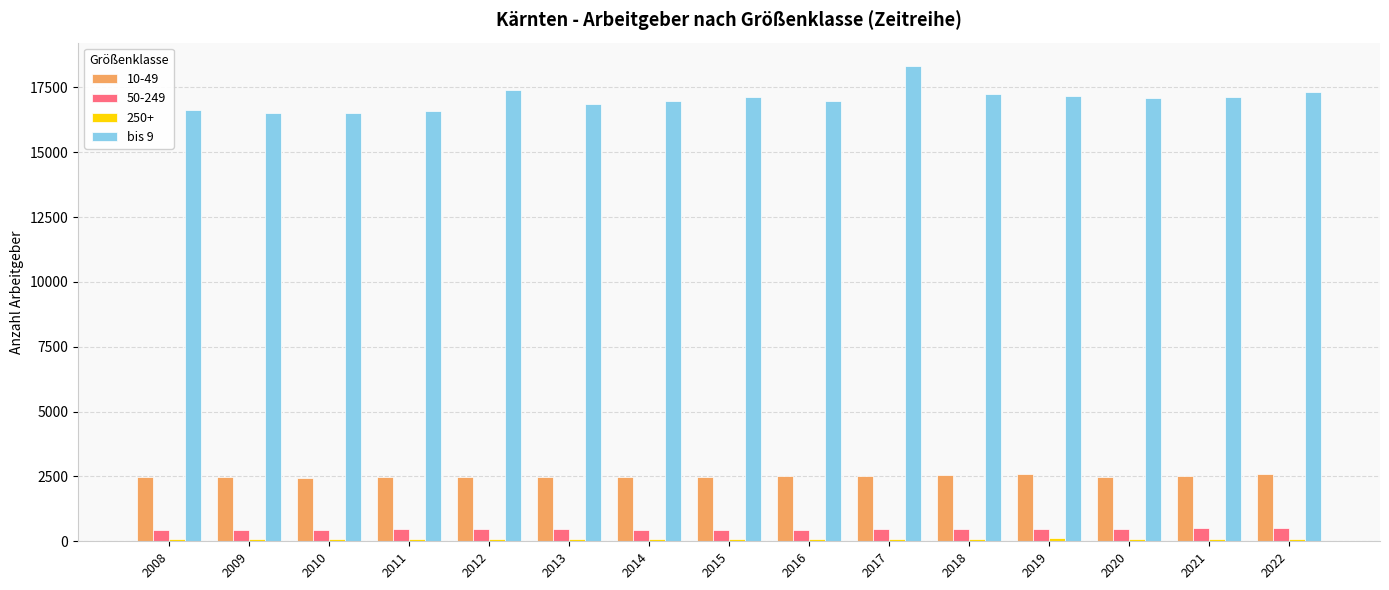

The bis 9 series shows 28332 at 2010. True or false?

False